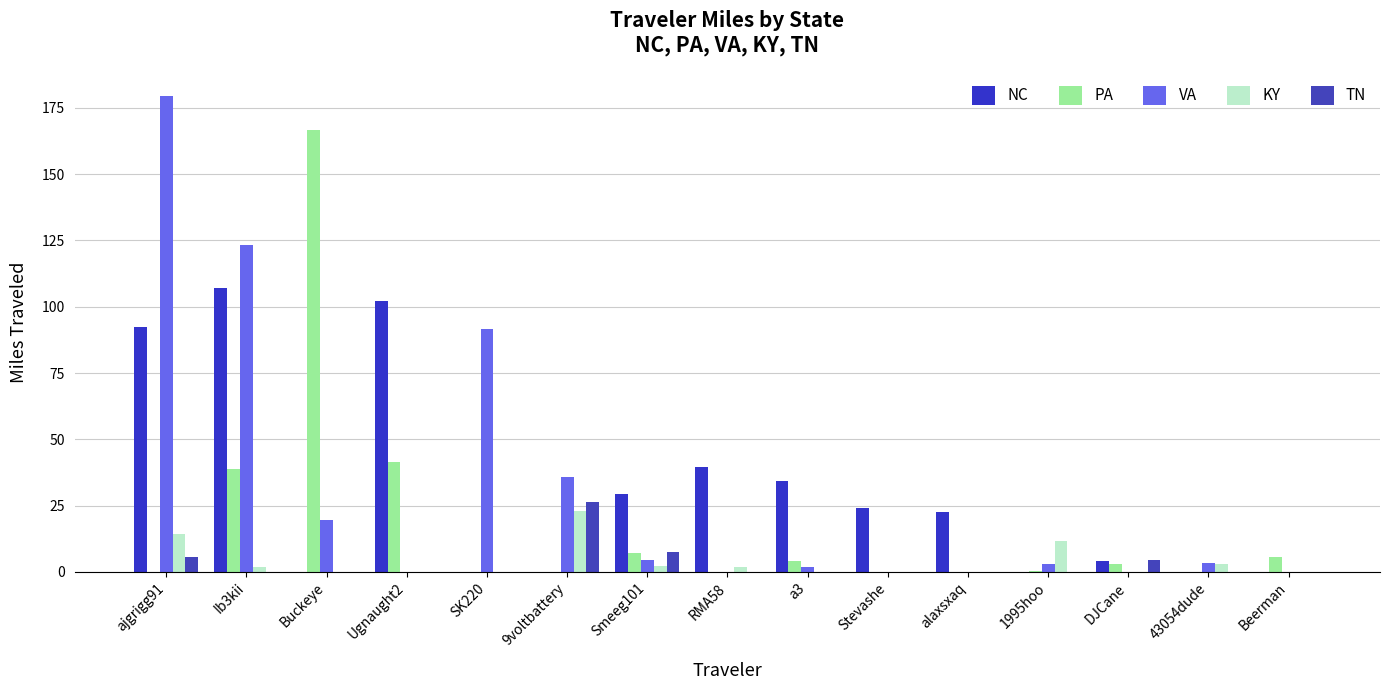

What is the total value across all series at Ib3kii?

271.0